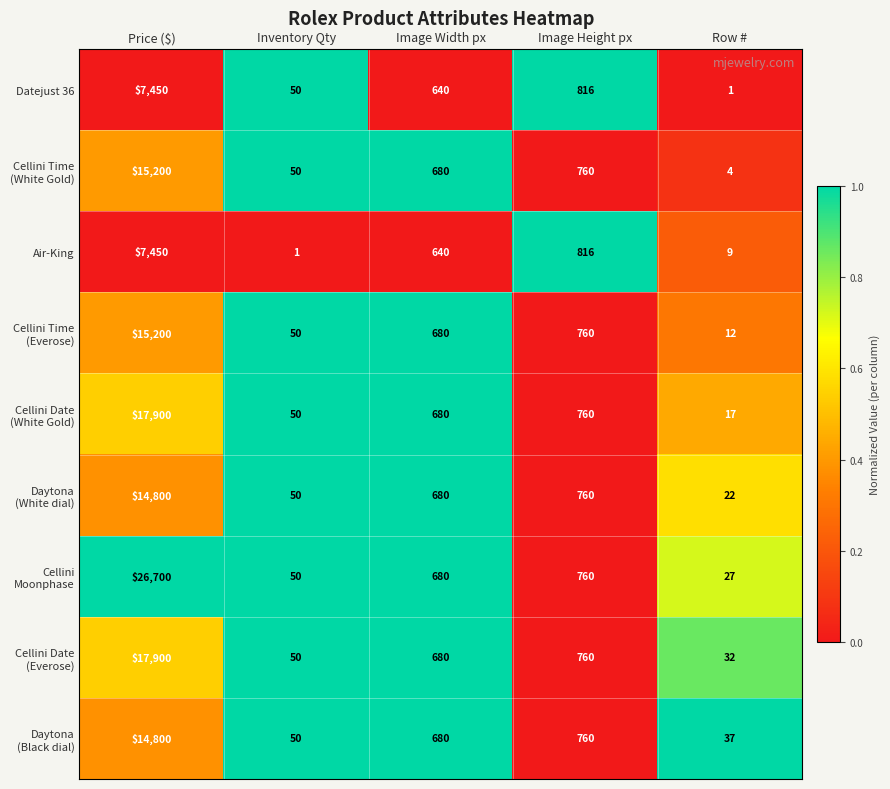

The Datejust 36 series shows 1 at Row #. True or false?

True